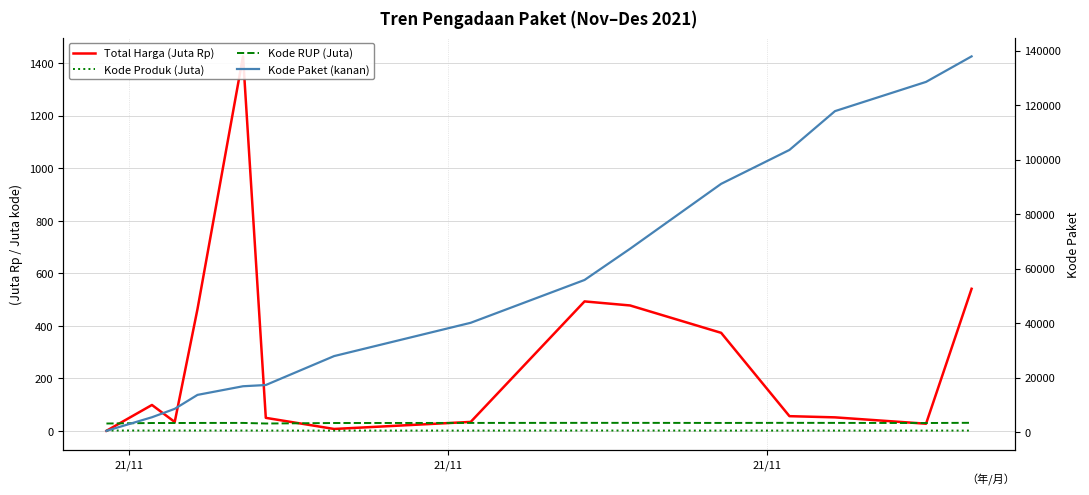

Between which two adjacent categories do Kode Produk (Juta) and Total Harga (Juta Rp) first intersect?

21/11 and 21/11